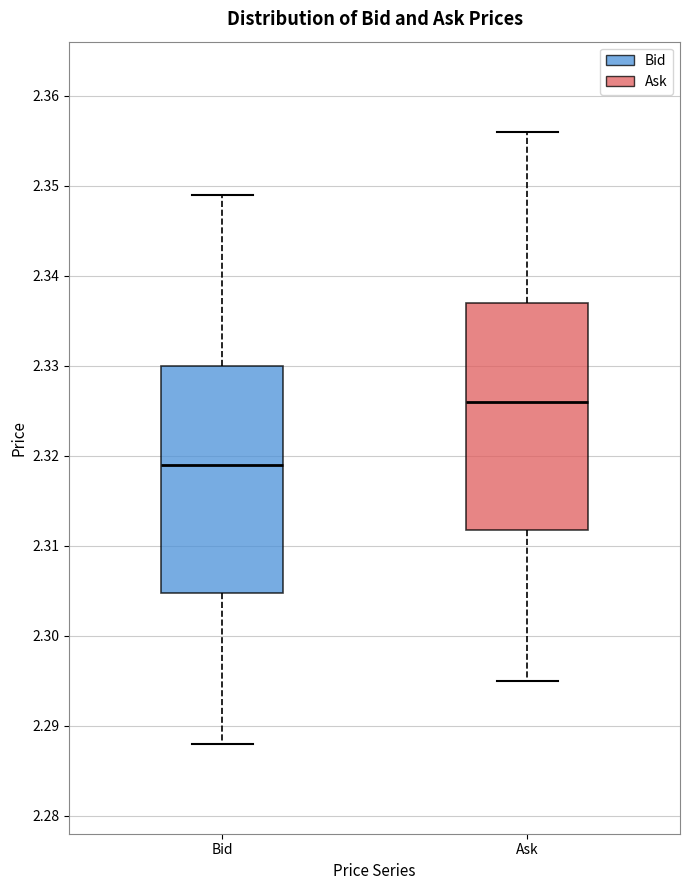

Reading left to right, transcribe this box plot: for each box, give where its median line is, the range the box spans, and where its two whiskers end, as read against the y-axis. The values are not printed on the chart, so give them approximately, as read against the axis.

Bid: median 2.319, box 2.305 to 2.330, whiskers 2.288 to 2.349
Ask: median 2.326, box 2.312 to 2.337, whiskers 2.295 to 2.356